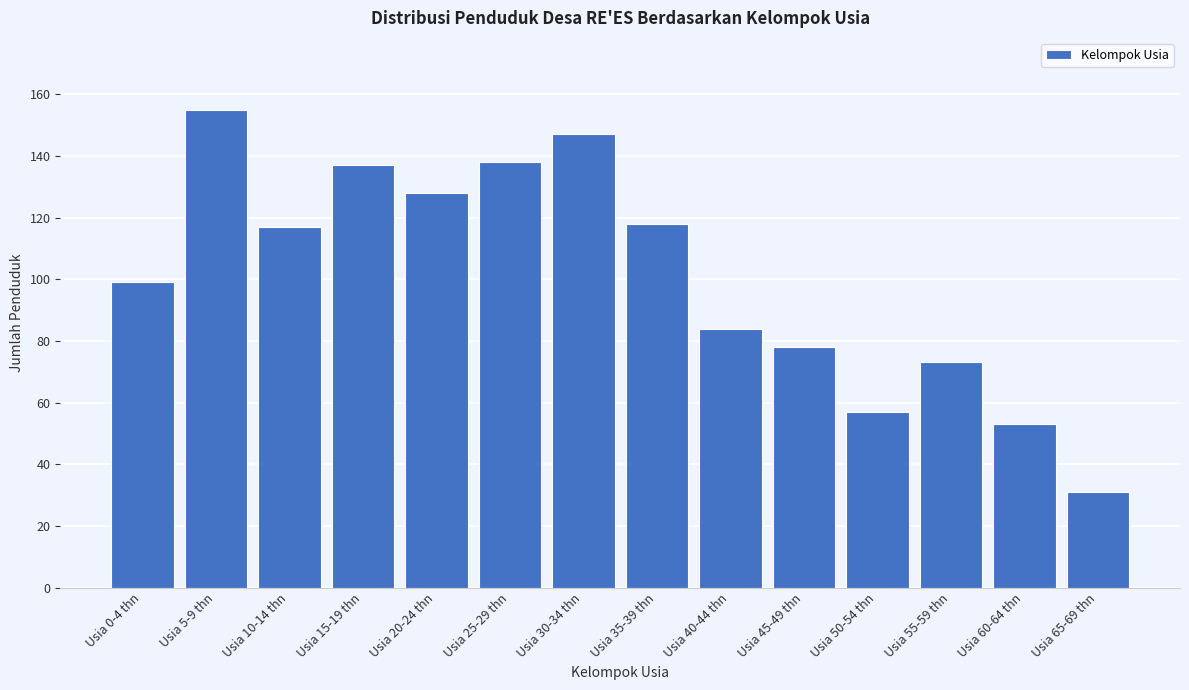

Reading left to right, list all the values displayed in this chart.

Usia 0-4 thn=99	Usia 5-9 thn=155	Usia 10-14 thn=117	Usia 15-19 thn=137	Usia 20-24 thn=128	Usia 25-29 thn=138	Usia 30-34 thn=147	Usia 35-39 thn=118	Usia 40-44 thn=84	Usia 45-49 thn=78	Usia 50-54 thn=57	Usia 55-59 thn=73	Usia 60-64 thn=53	Usia 65-69 thn=31